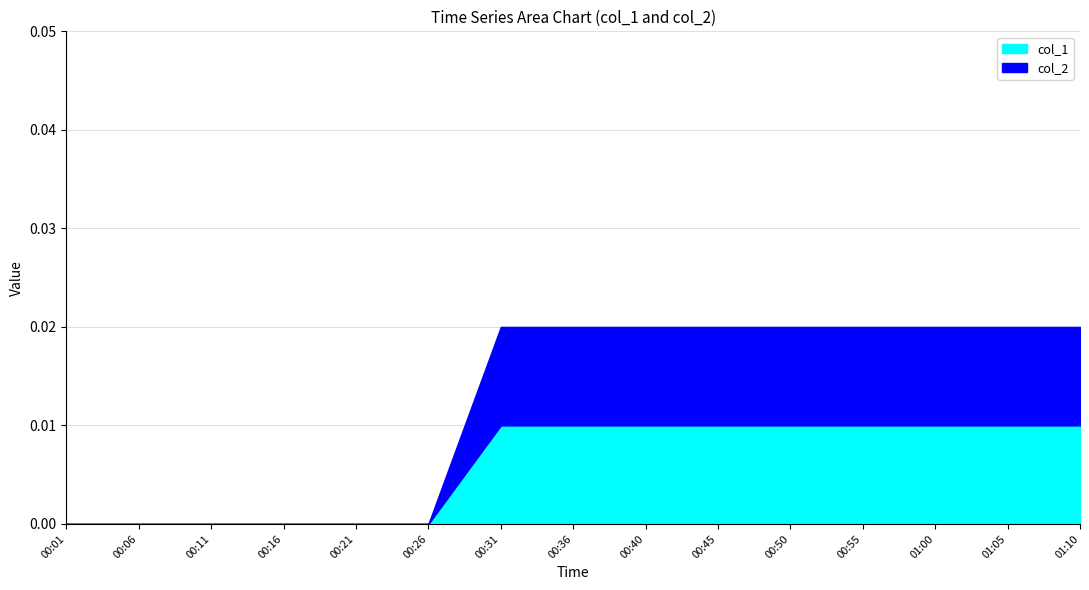

Is it true that col_2 equals 0.0 at 00:40?

True